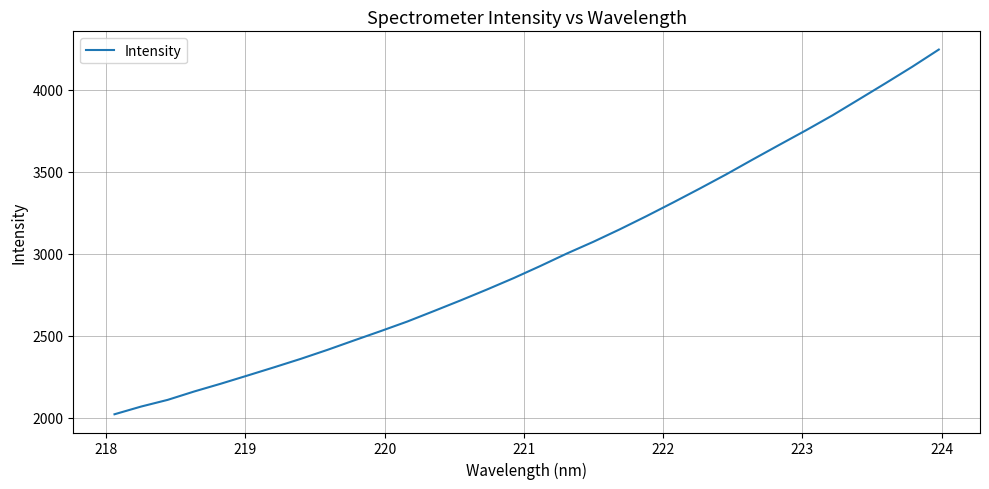

What is the greatest value displayed?

4243.4